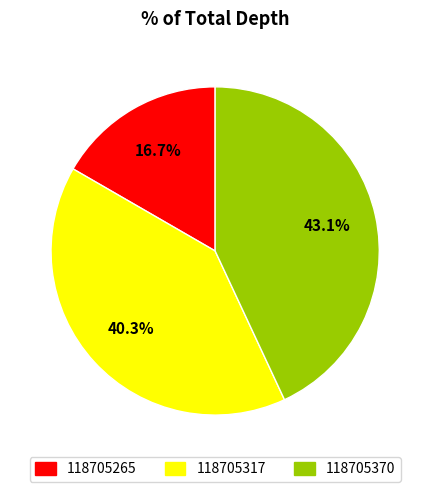

How many segments does this pie chart have?

3